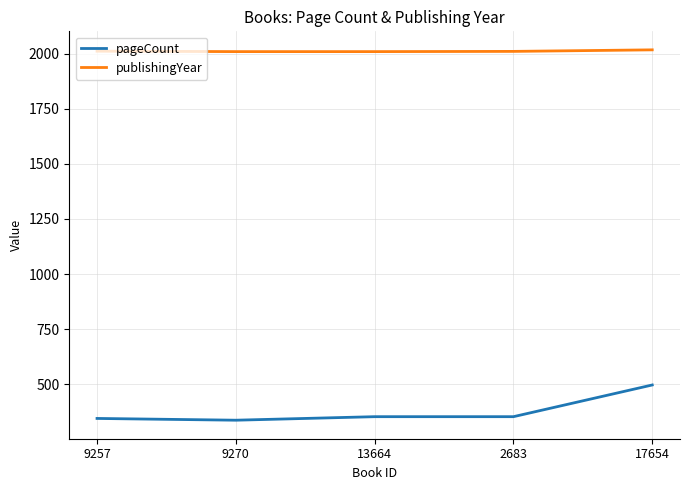

Is it true that pageCount equals 335 at 17654?

False